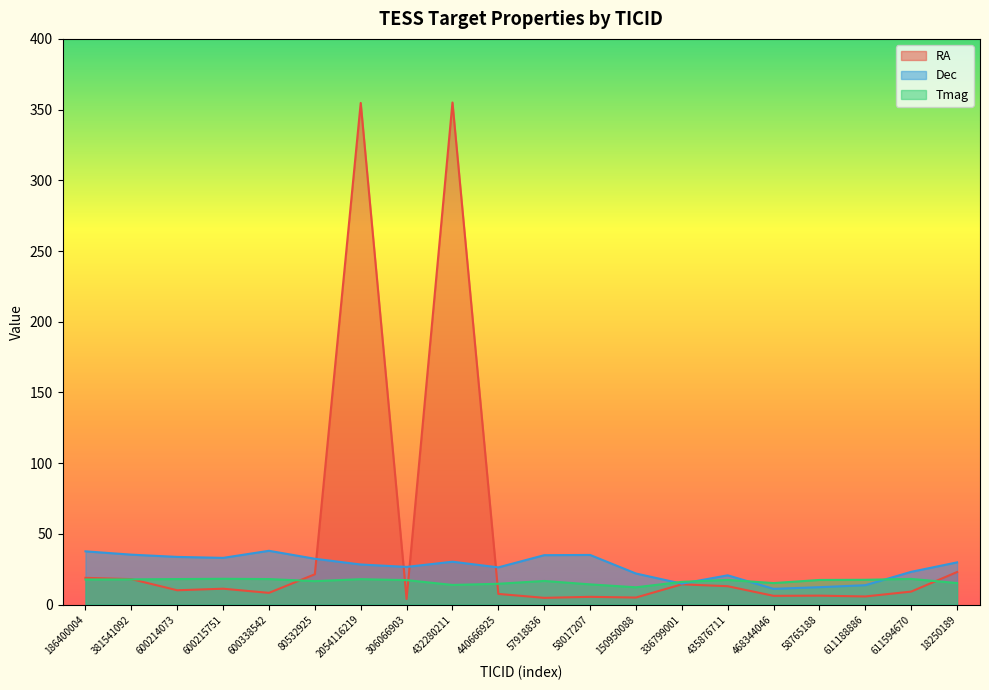

How many lines are shown in the chart?

3